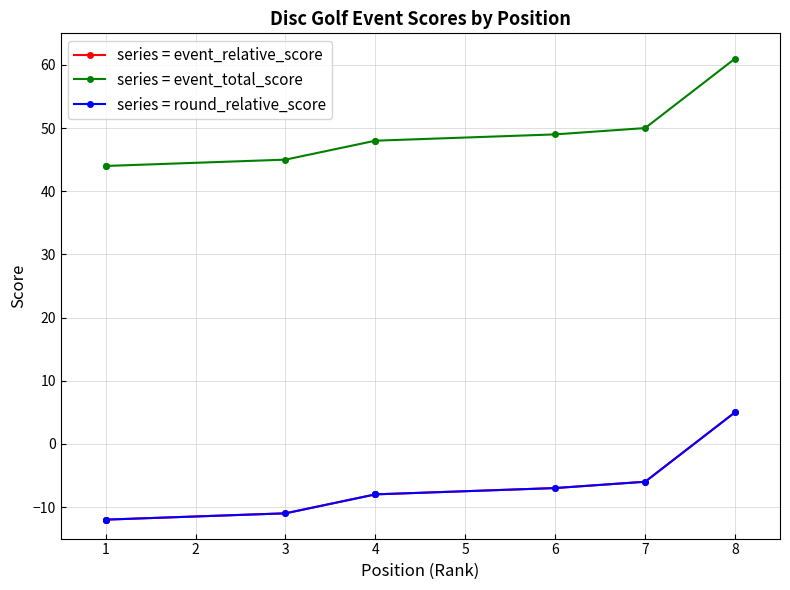

Is this an area chart (filled region under the line)?

No